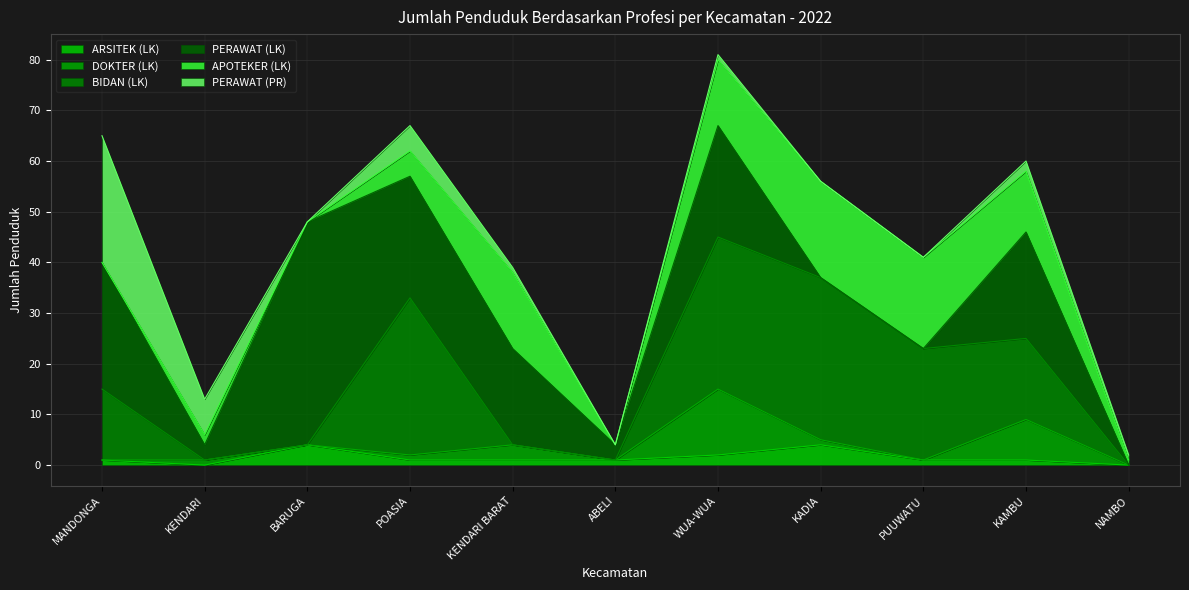

Does the chart have visible grid lines?

Yes